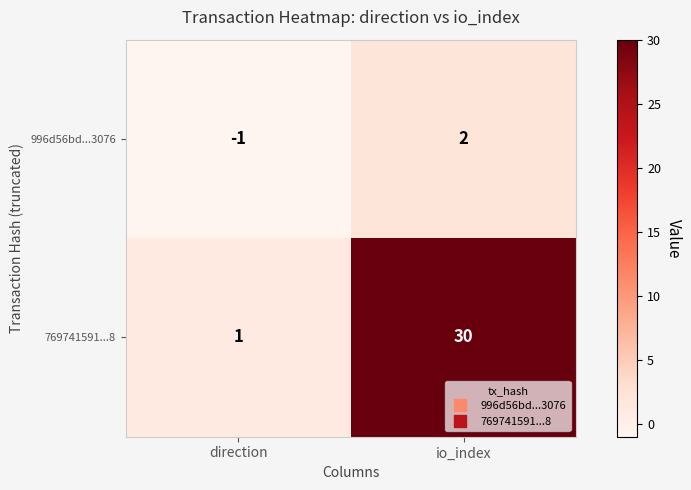

What is the maximum value shown in the chart?

30